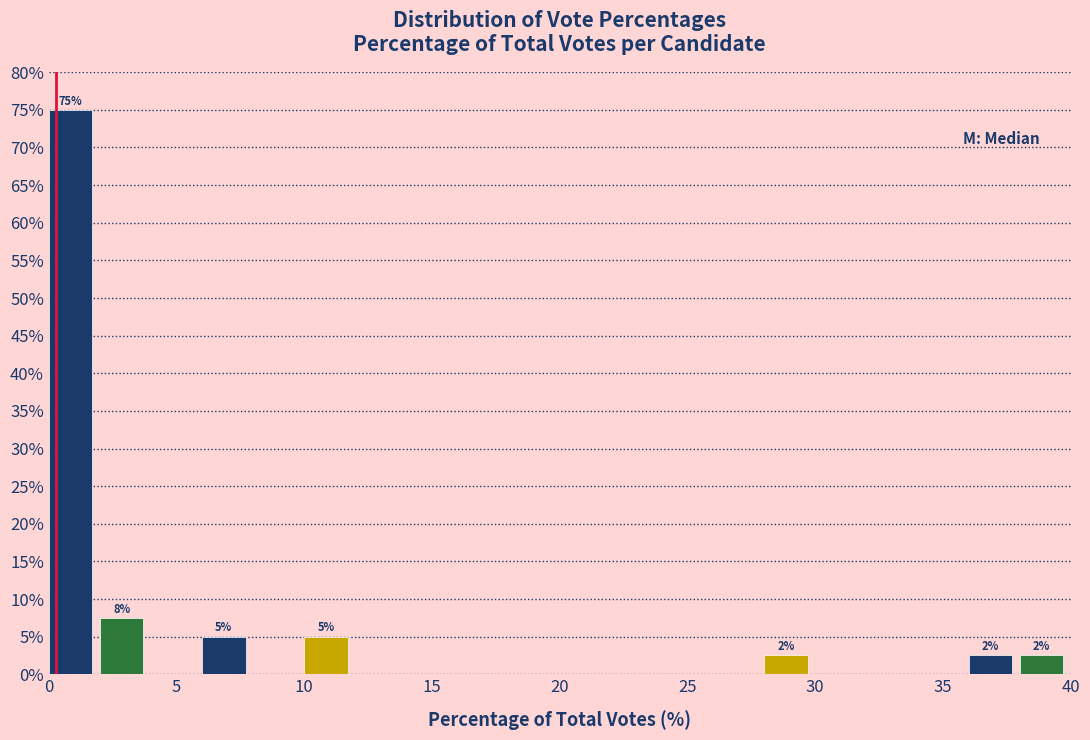

Over which range of the x-axis is the bar tallest?

0 to 2